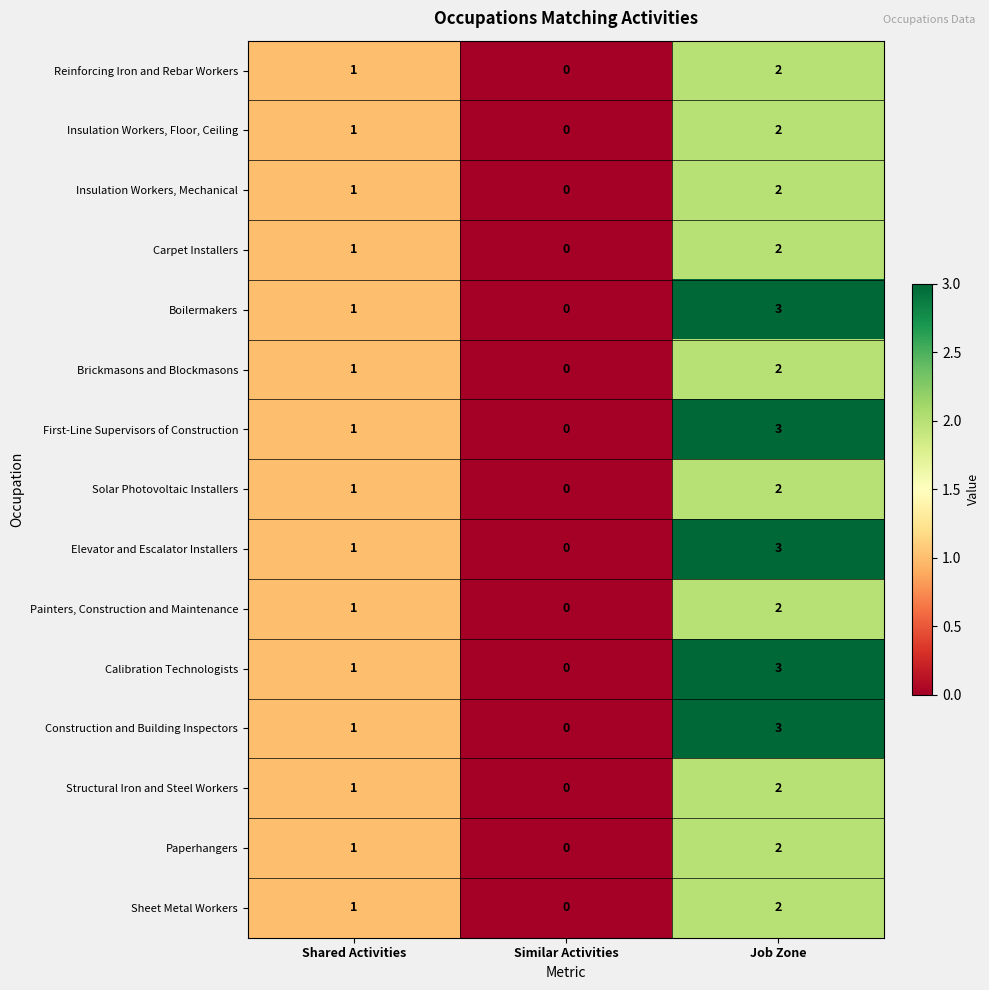

What is the total value across all series at Shared Activities?

15